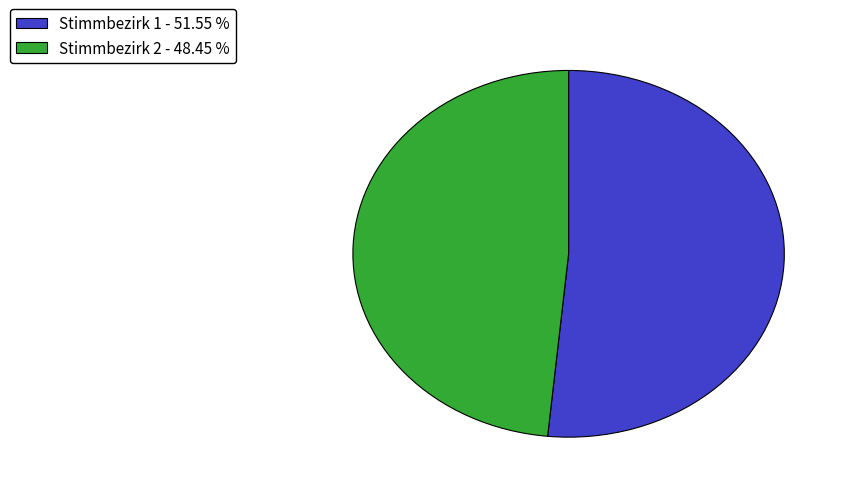

Between Stimmbezirk 2 - 48.45 % and Stimmbezirk 1 - 51.55 %, which is larger?

Stimmbezirk 1 - 51.55 %